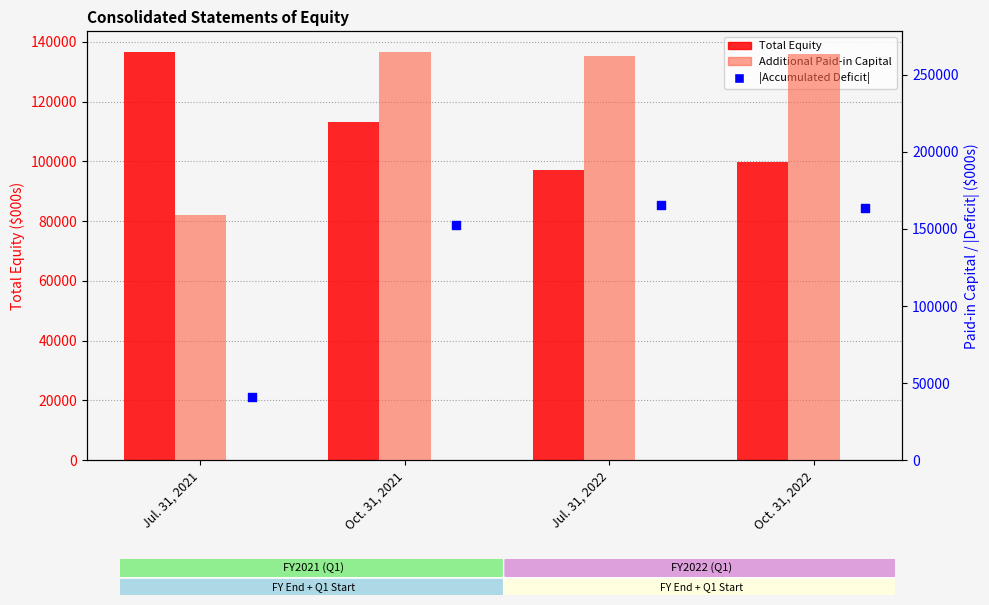

What is the total value across all series at Oct. 31, 2022?

527028